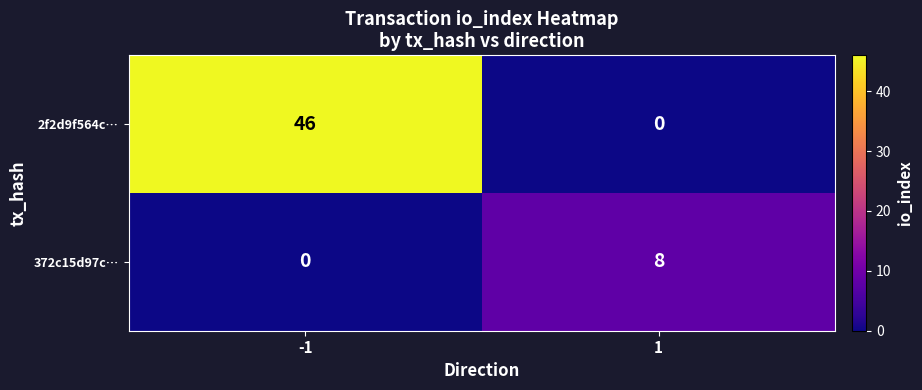

What is the total value across all series at 1?

8